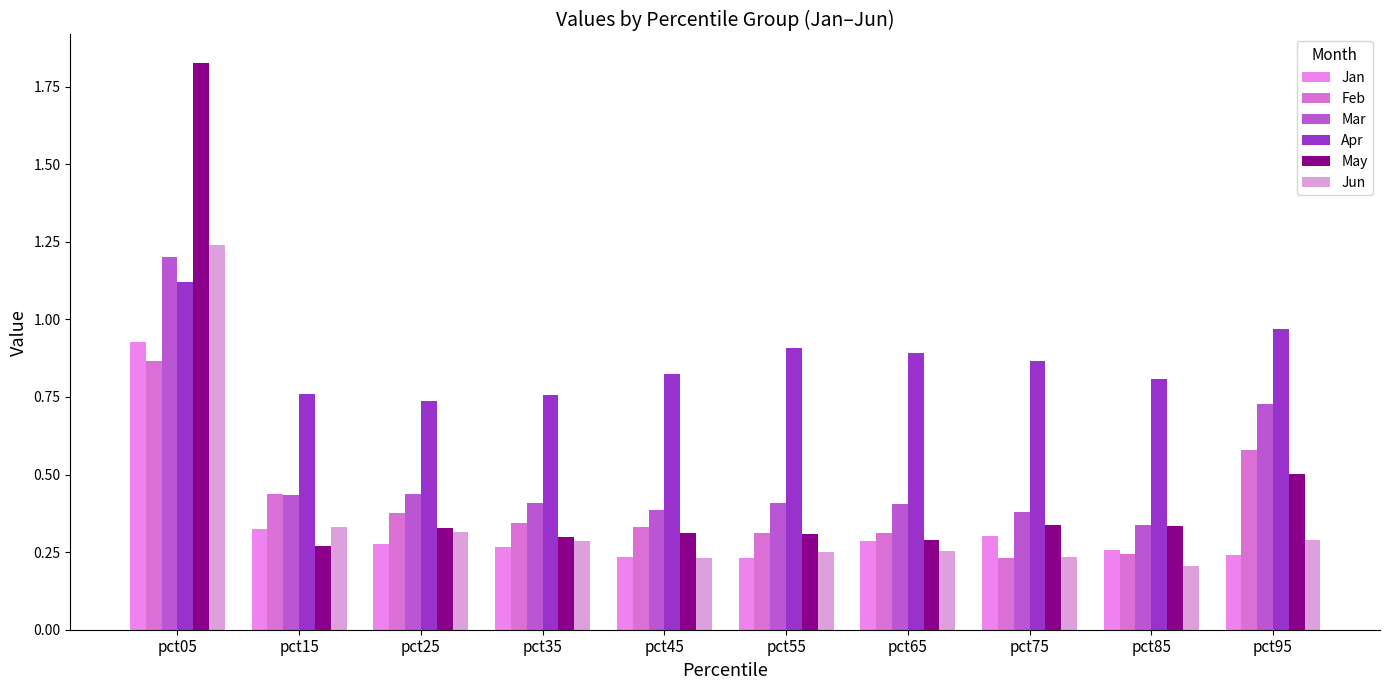

Reading left to right, list all the values displayed in this chart.

Jan: pct05=0.9	pct15=0.3	pct25=0.3	pct35=0.3	pct45=0.2	pct55=0.2	pct65=0.3	pct75=0.3	pct85=0.3	pct95=0.2
Feb: pct05=0.9	pct15=0.4	pct25=0.4	pct35=0.3	pct45=0.3	pct55=0.3	pct65=0.3	pct75=0.2	pct85=0.2	pct95=0.6
Mar: pct05=1.2	pct15=0.4	pct25=0.4	pct35=0.4	pct45=0.4	pct55=0.4	pct65=0.4	pct75=0.4	pct85=0.3	pct95=0.7
Apr: pct05=1.1	pct15=0.8	pct25=0.7	pct35=0.8	pct45=0.8	pct55=0.9	pct65=0.9	pct75=0.9	pct85=0.8	pct95=1.0
May: pct05=1.8	pct15=0.3	pct25=0.3	pct35=0.3	pct45=0.3	pct55=0.3	pct65=0.3	pct75=0.3	pct85=0.3	pct95=0.5
Jun: pct05=1.2	pct15=0.3	pct25=0.3	pct35=0.3	pct45=0.2	pct55=0.2	pct65=0.3	pct75=0.2	pct85=0.2	pct95=0.3